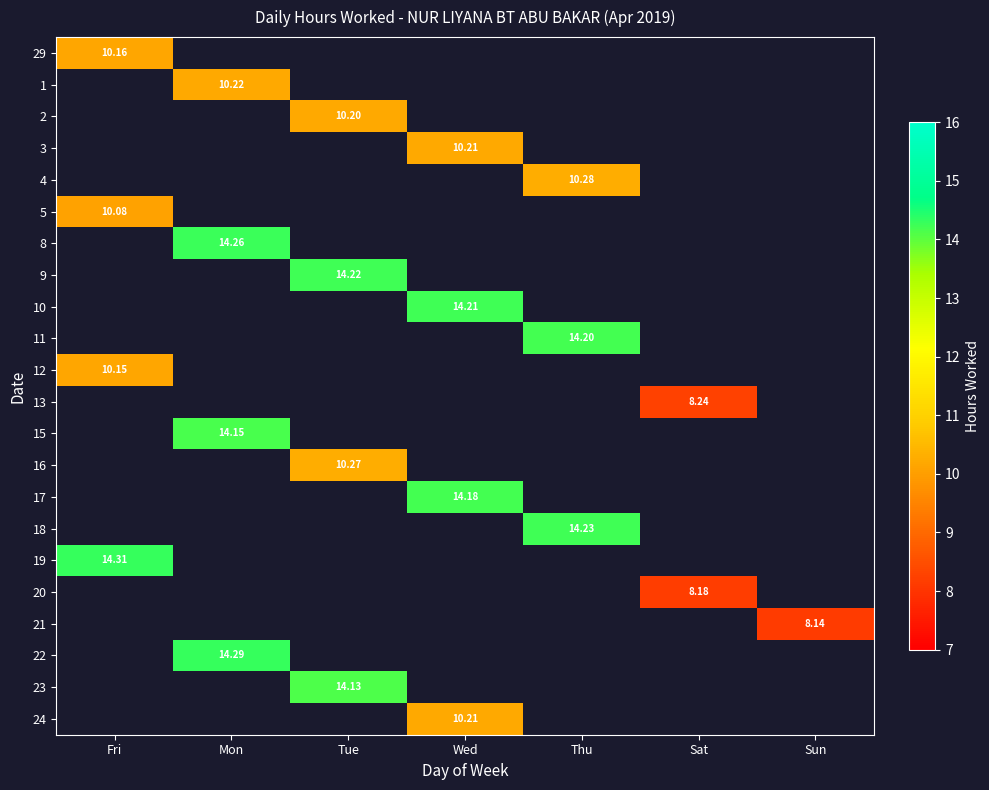

How many positive values does the 11 series have?

1